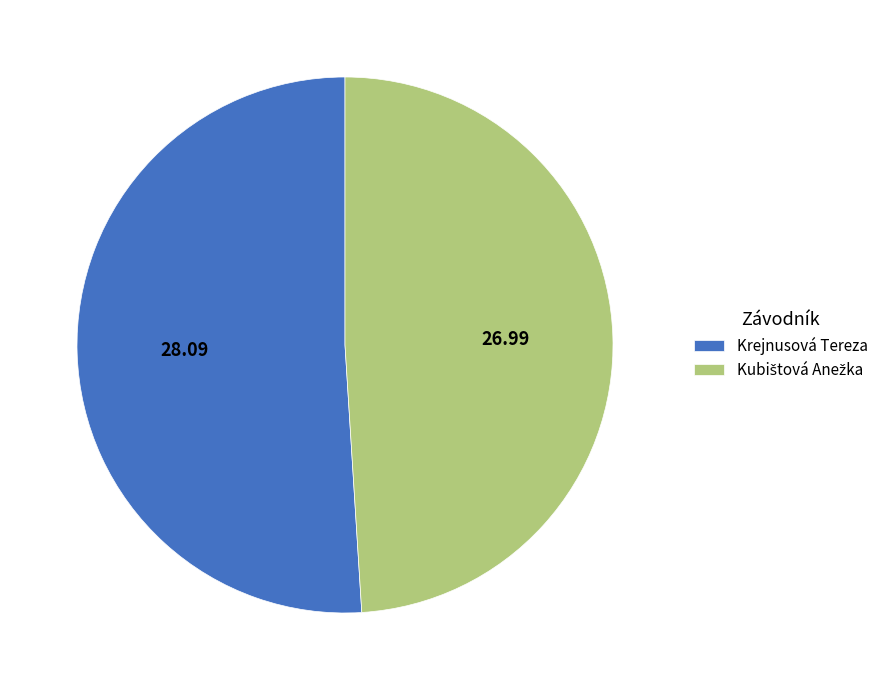

What is the largest slice in the pie chart?

Krejnusová Tereza